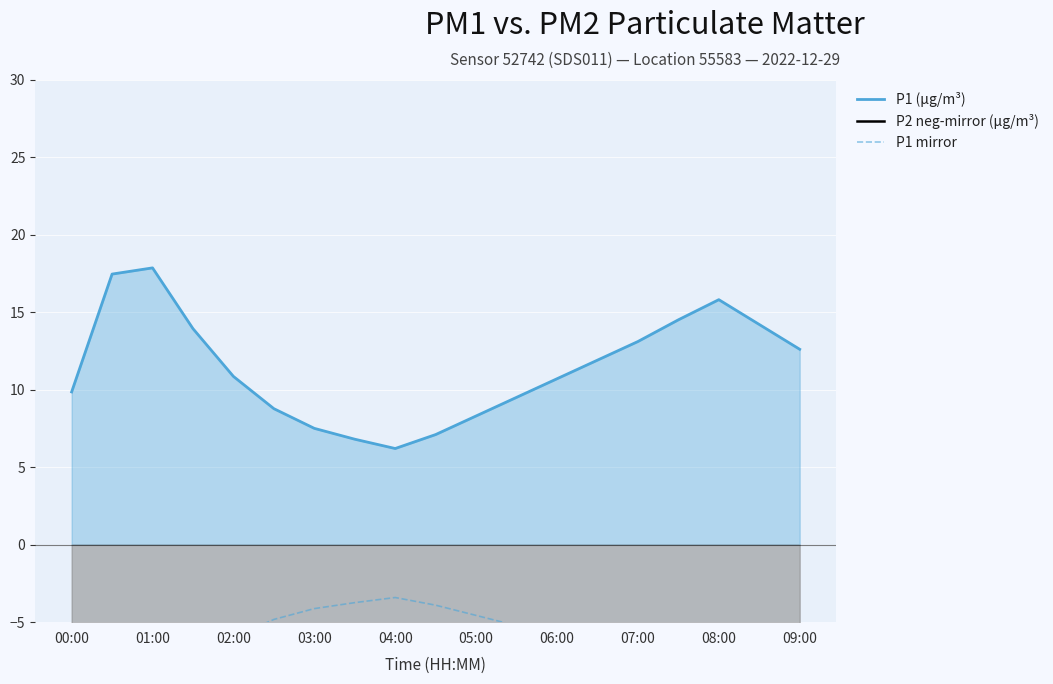

Is it true that P1 (µg/m³) equals 6.8 at 00:00?

False